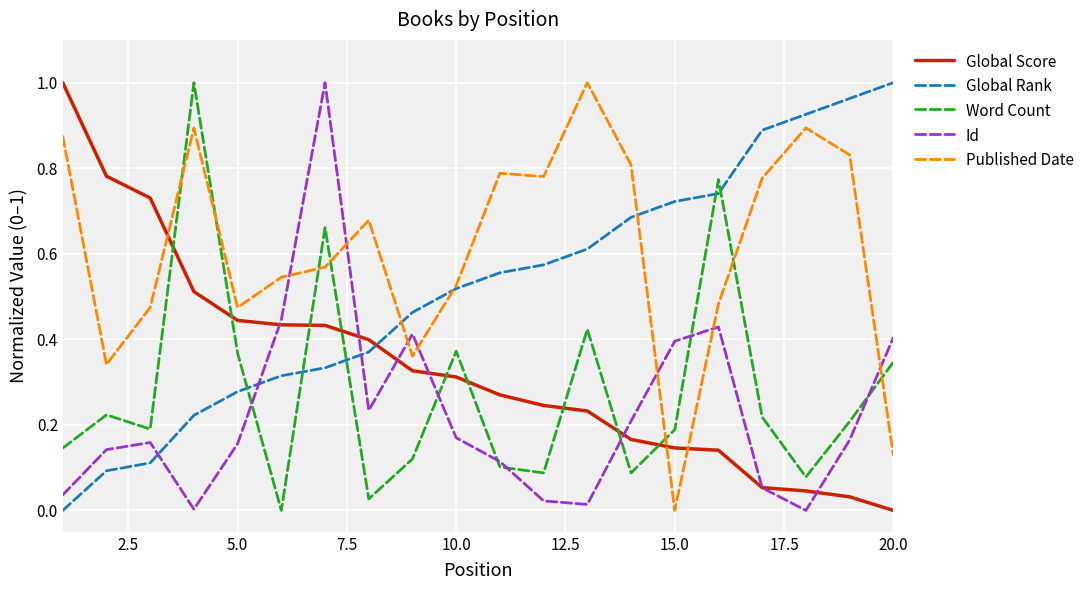

True or false: Word Count and Id cross at least once.

True